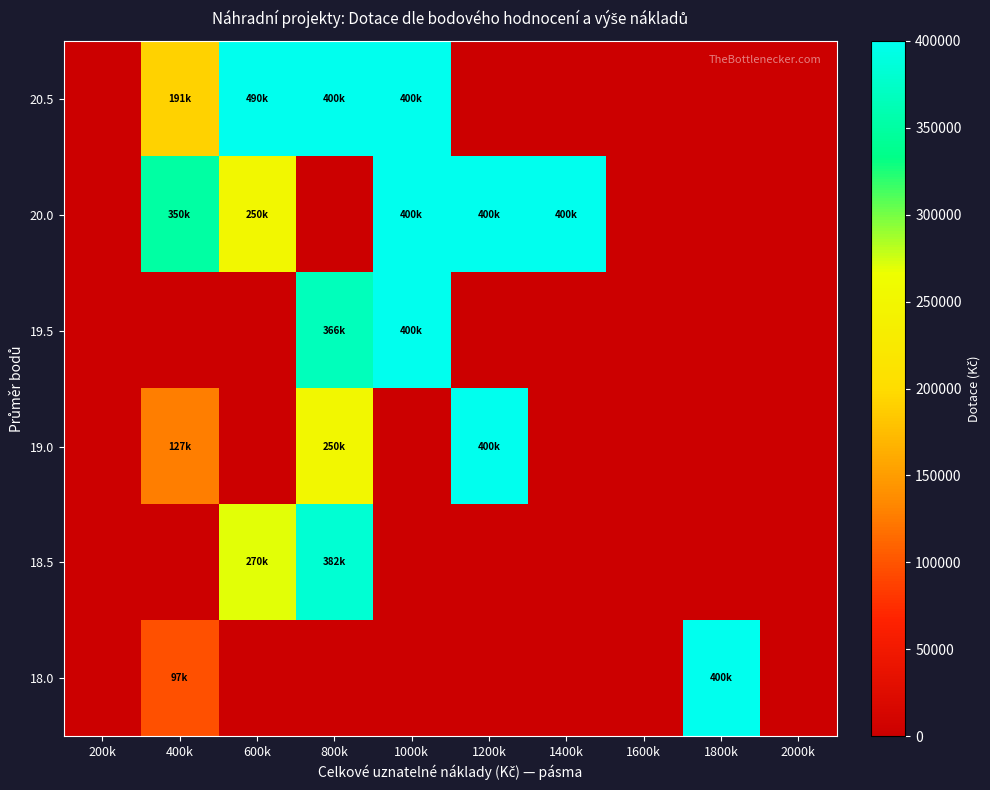

At which category is the sum across all series the highest?

800k